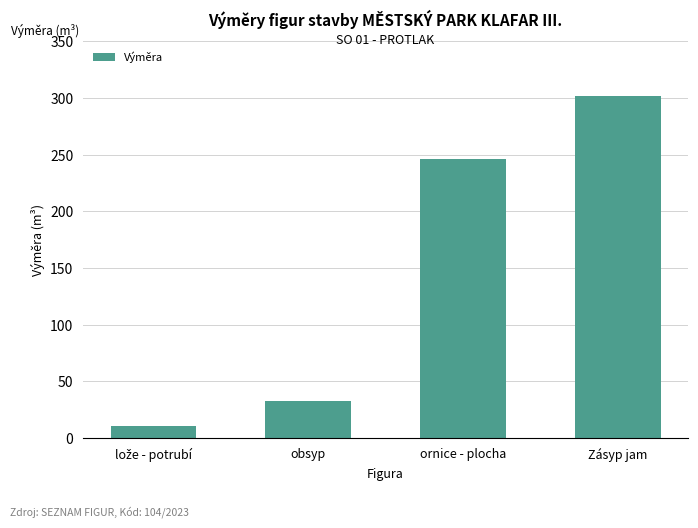

What is the minimum value shown in the chart?

10.4